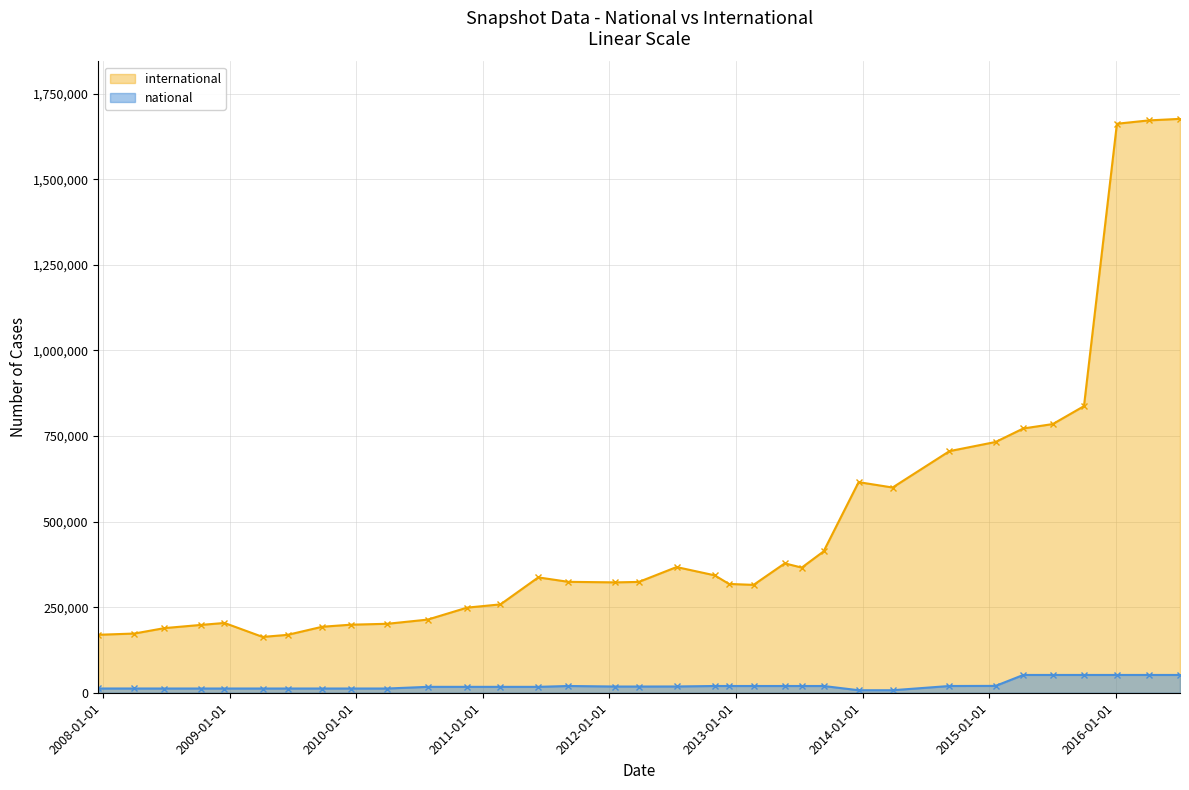

List the series in order of their peak value, lowest first.

national, international